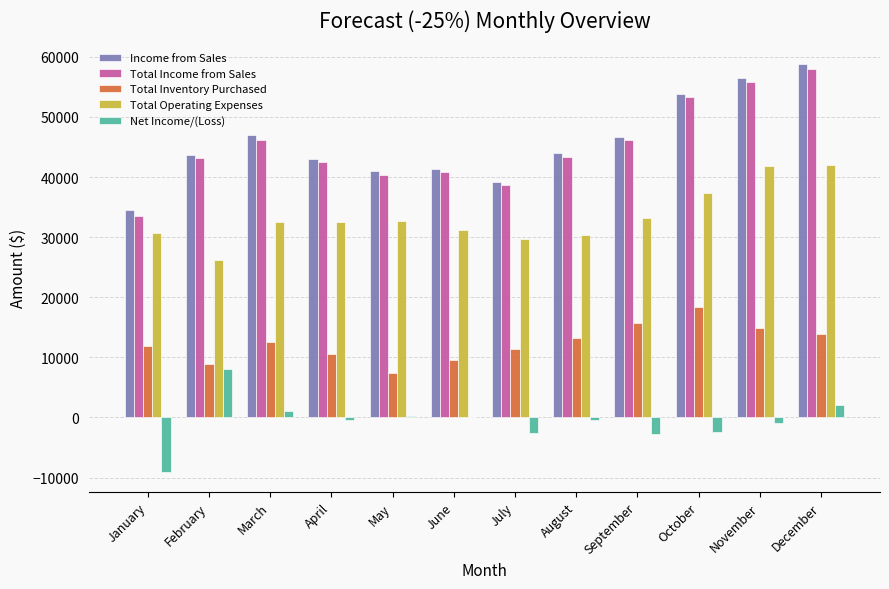

Are the bars horizontal?

No